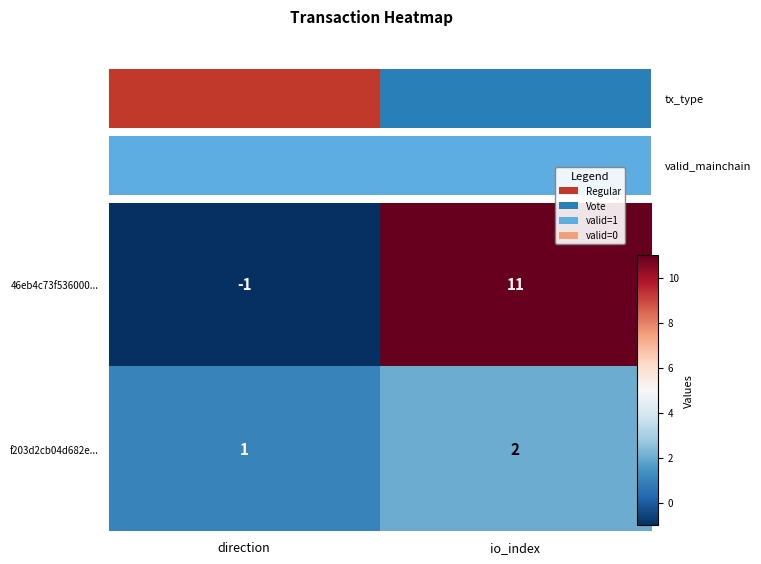

Is it true that 46eb4c73f536000... equals -1 at direction?

True